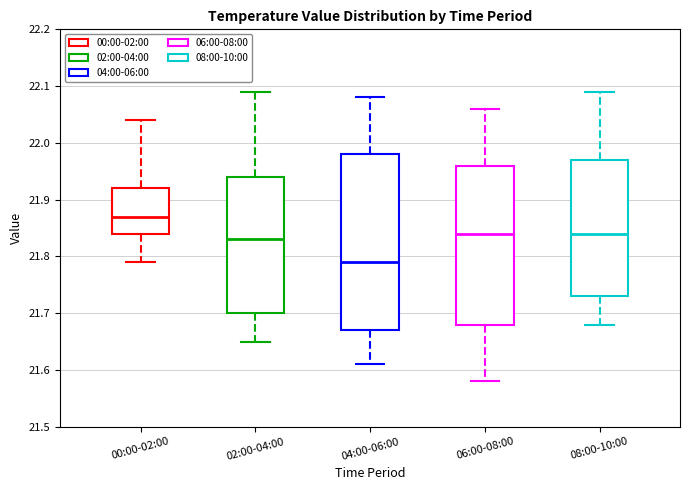

Reading left to right, read every box against the y-axis: the position of its median line, the range the box covers, and the ends of its whiskers. The values are not printed on the chart, so give them approximately, as read against the axis.

00:00-02:00: median 21.87, box 21.84 to 21.92, whiskers 21.79 to 22.04
02:00-04:00: median 21.83, box 21.70 to 21.94, whiskers 21.65 to 22.09
04:00-06:00: median 21.79, box 21.67 to 21.98, whiskers 21.61 to 22.08
06:00-08:00: median 21.84, box 21.68 to 21.96, whiskers 21.58 to 22.06
08:00-10:00: median 21.84, box 21.73 to 21.97, whiskers 21.68 to 22.09